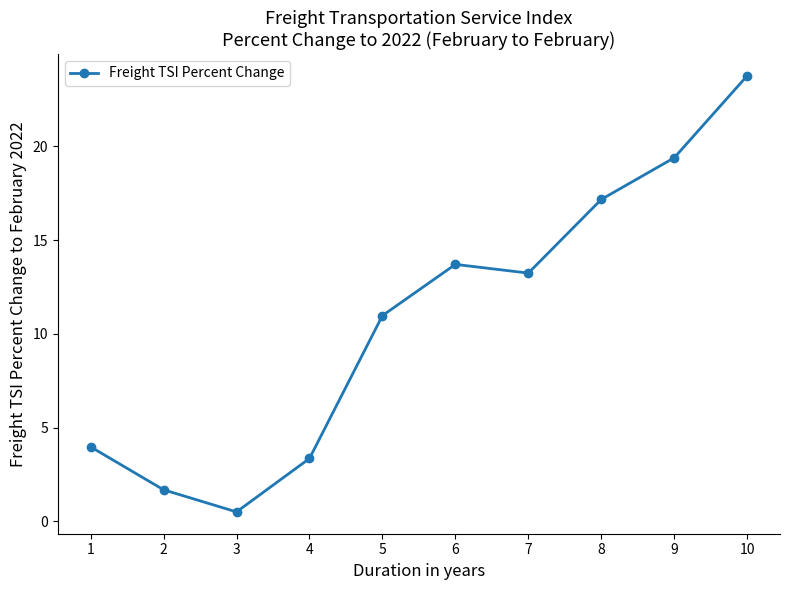

Rank the categories by value from lowest to highest.

3, 2, 4, 1, 5, 7, 6, 8, 9, 10